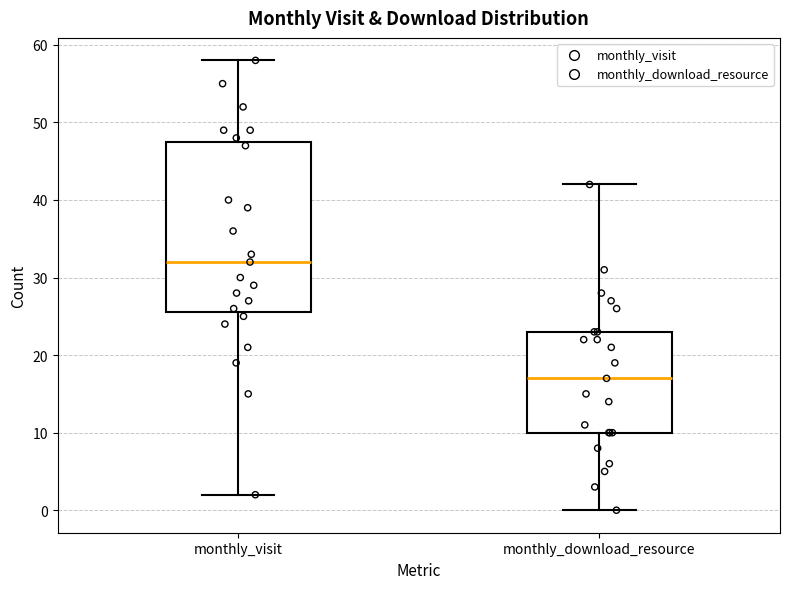

Which box is the tallest, from its lower edge to its upper edge?

monthly_visit